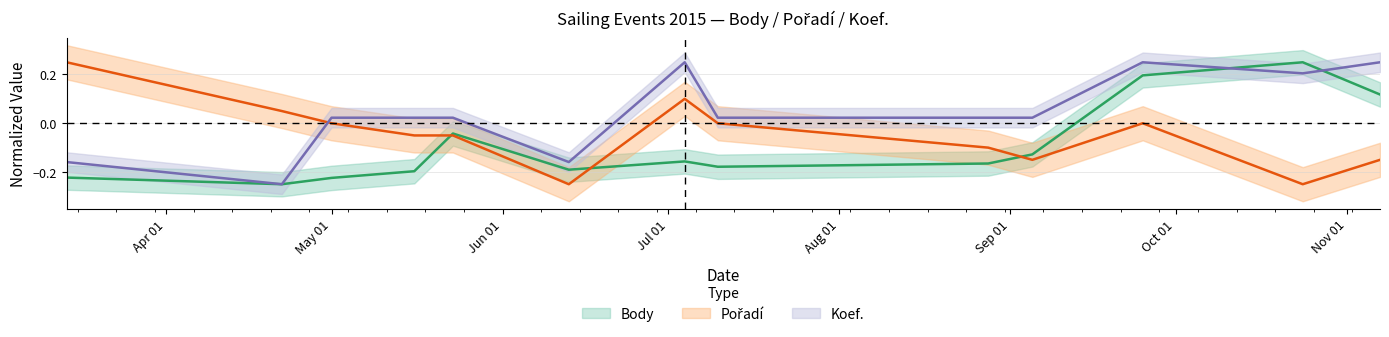

True or false: Koef. and Pořadí cross at least once.

True